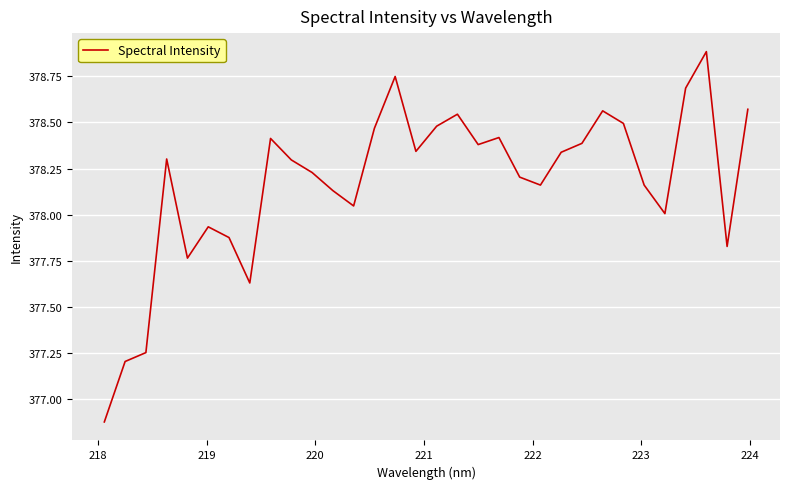

What is the maximum value shown in the chart?

378.9